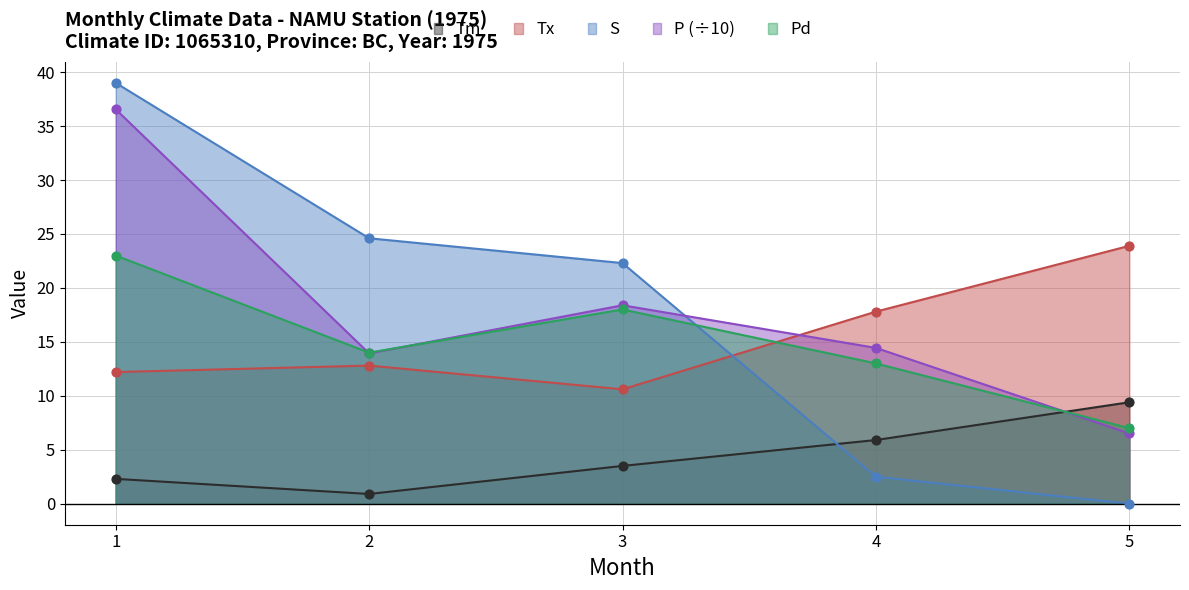

Which series has the widest spread of Y values?

S